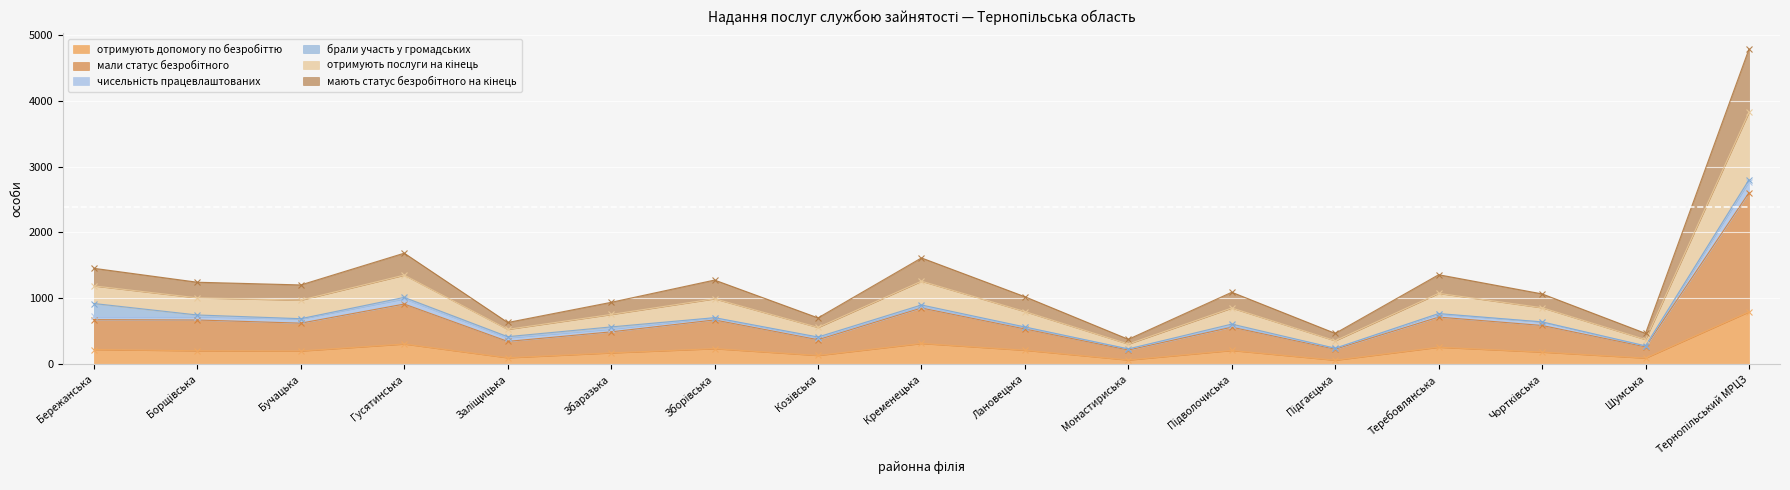

At which label does отримують послуги на кінець reach its peak?

Тернопільський МРЦЗ